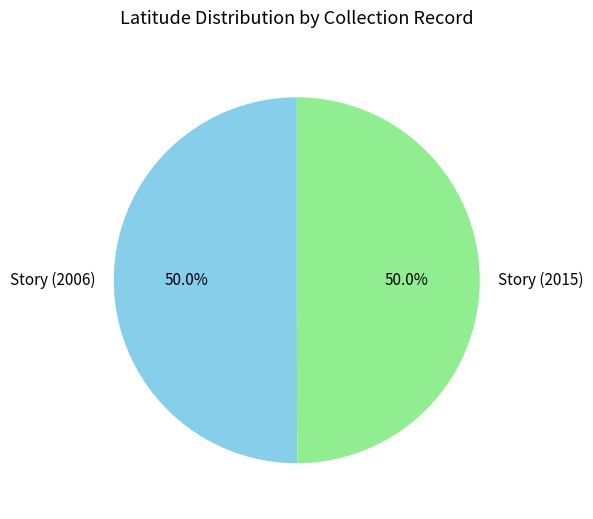

How many slices are in this pie chart?

2